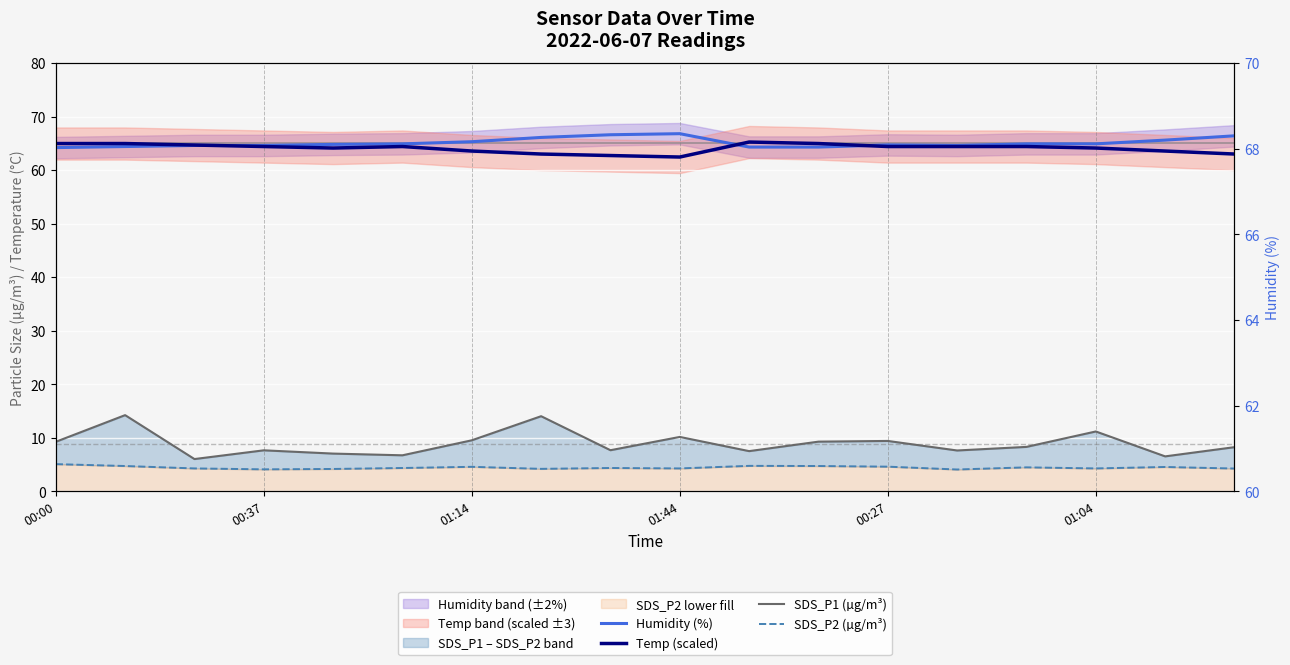

Rank the series at 17 from highest to lowest value.

Humidity (%), Temp (scaled), SDS_P1 (µg/m³), SDS_P2 (µg/m³)